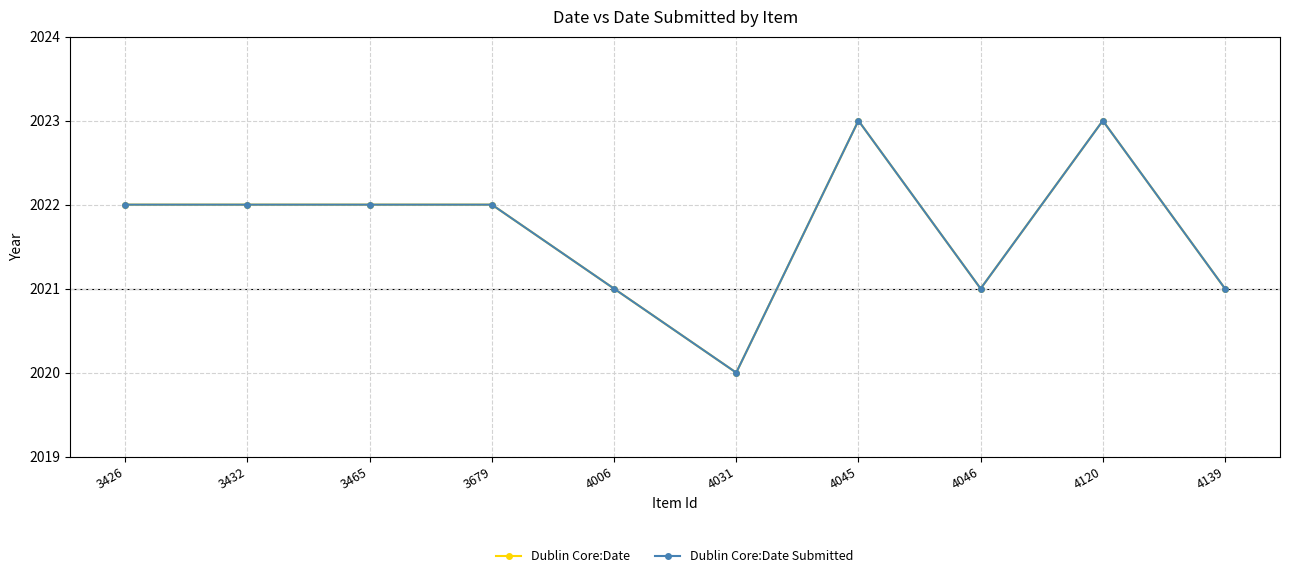

True or false: Dublin Core:Date and Dublin Core:Date Submitted cross at least once.

False